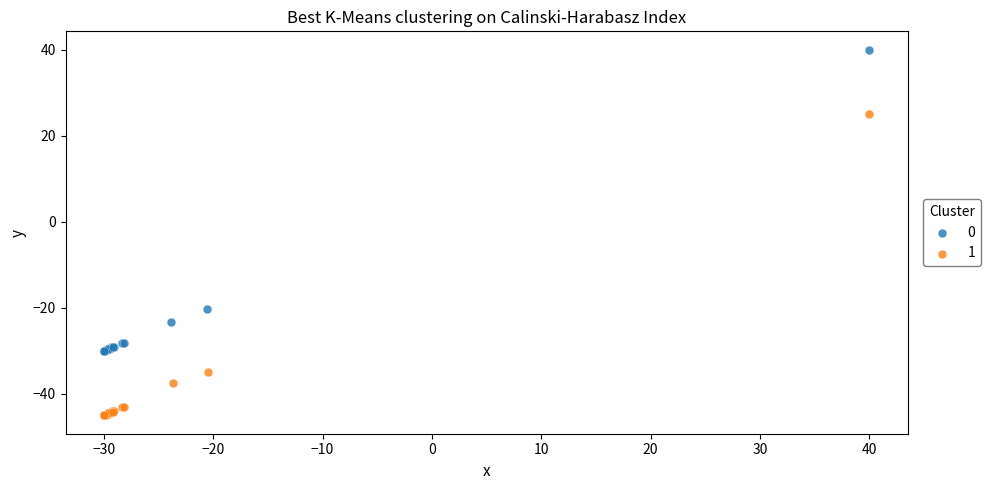

What are all the series names shown in the legend?

0, 1